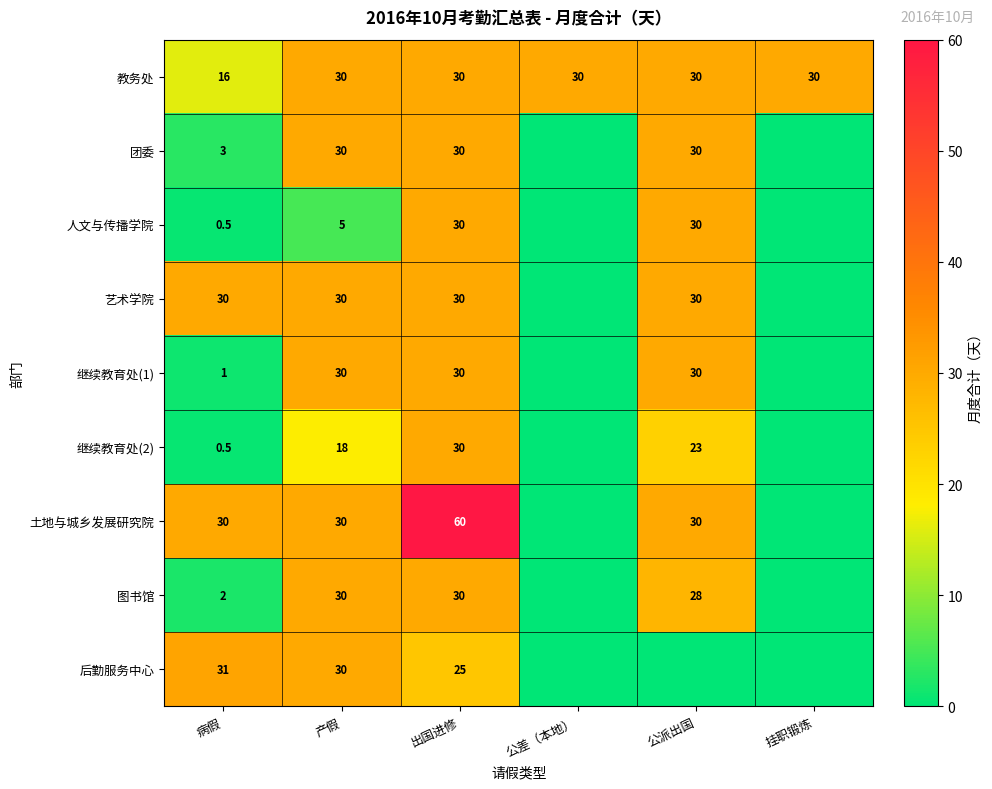

What is the sum of the 图书馆 values at 公派出国 and 出国进修?

58.0